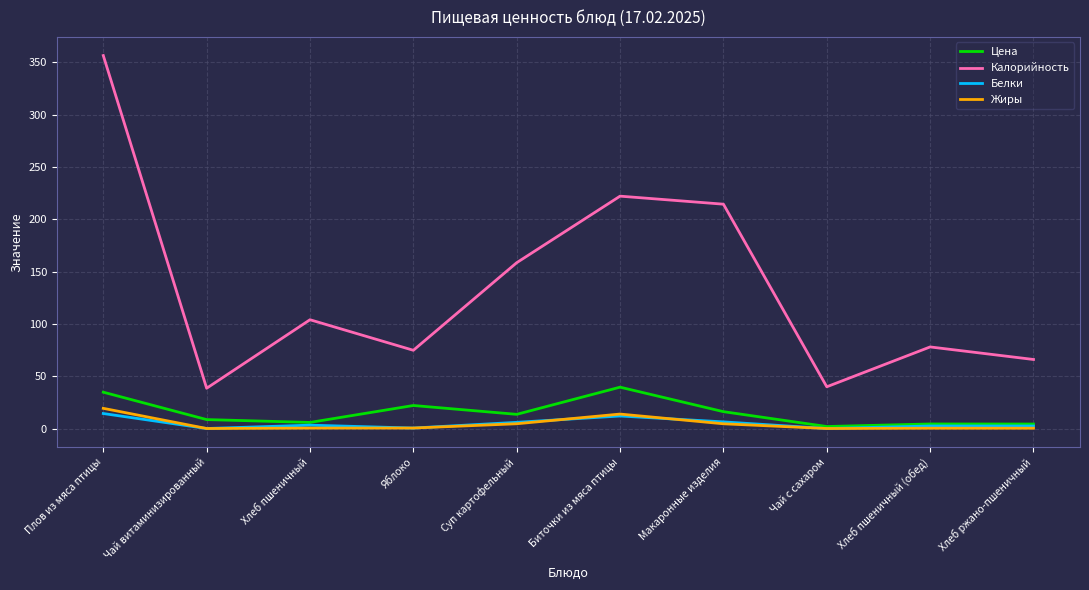

At which label is Калорийность closest to 197?

Макаронные изделия